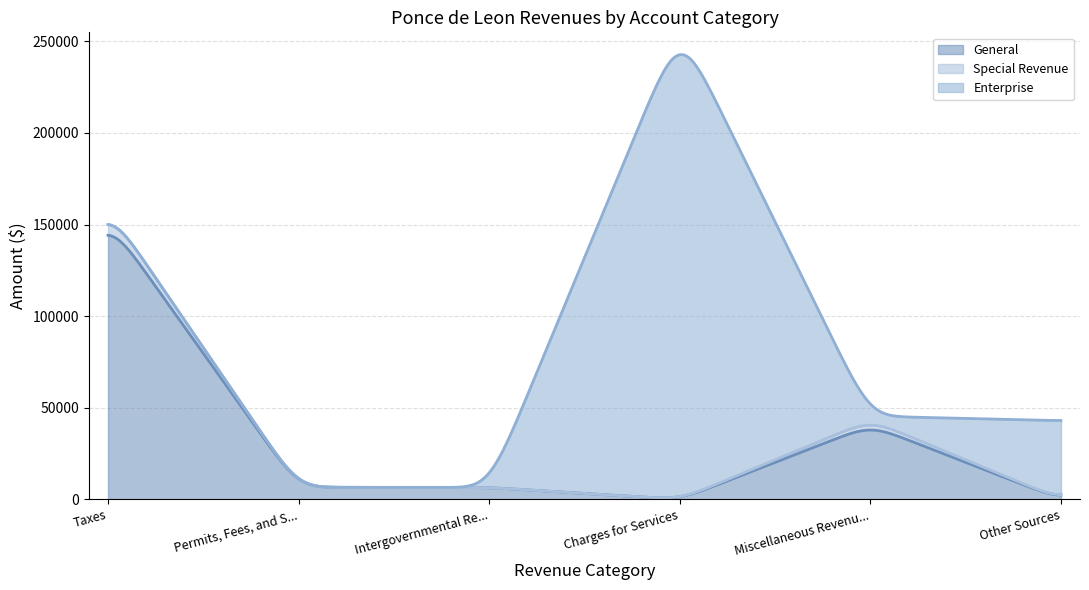

Count the number of data series in this chart.

3